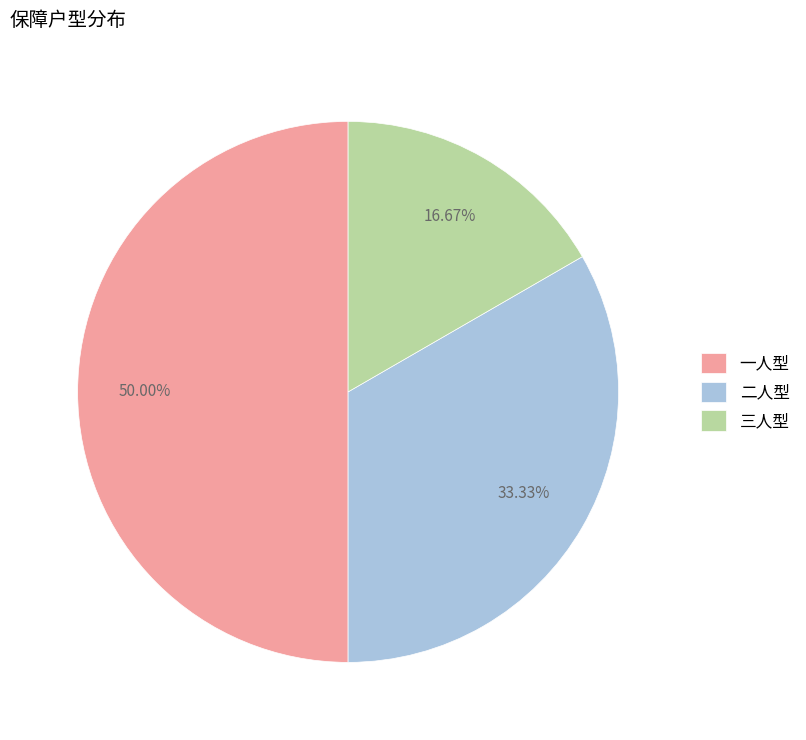

Approximately how many times larger is the value at 三人型 compared to 一人型?

0.3